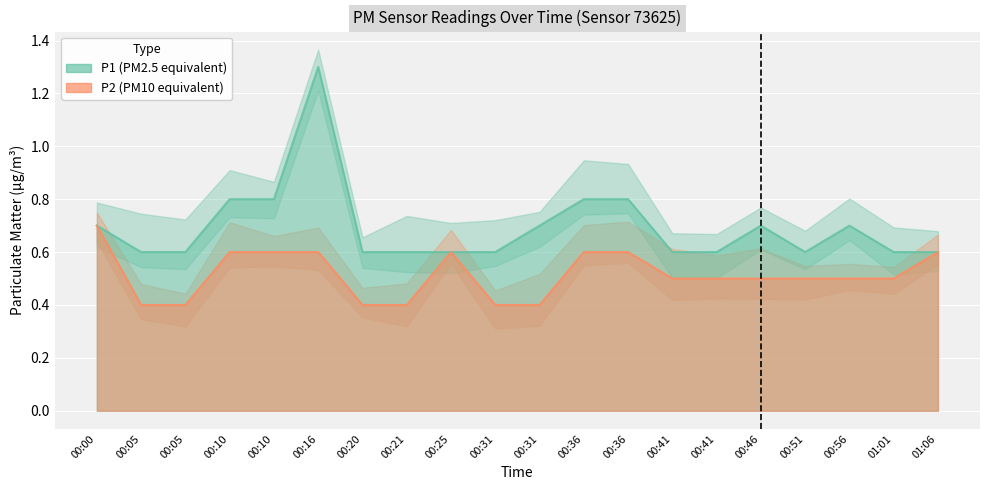

At which category is the sum across all series the highest?

00:16